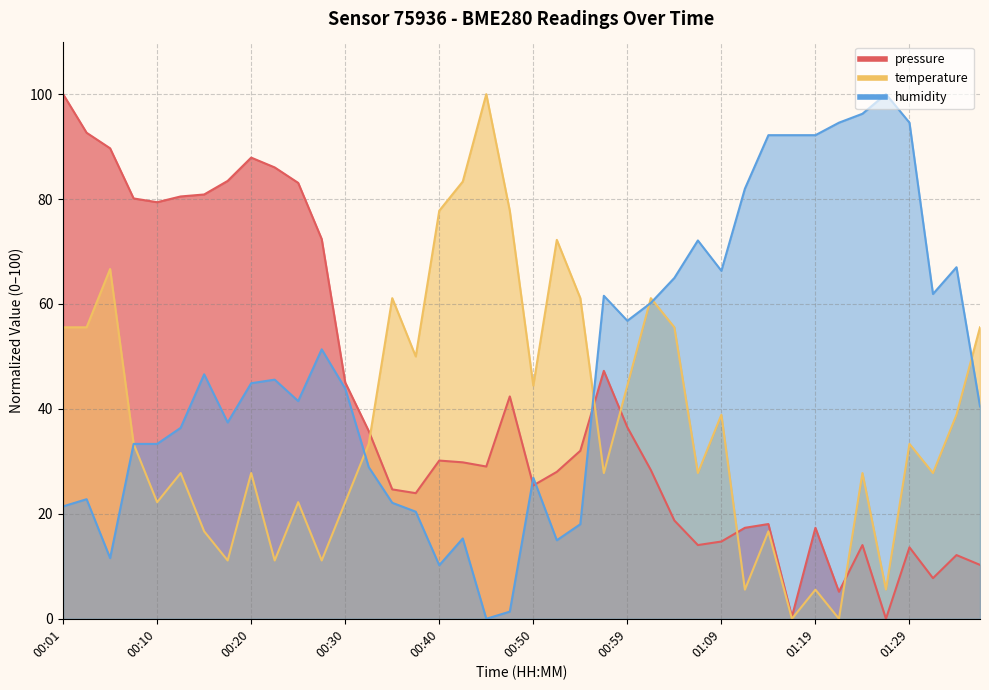

True or false: pressure has more than 1 interior local peaks.

True